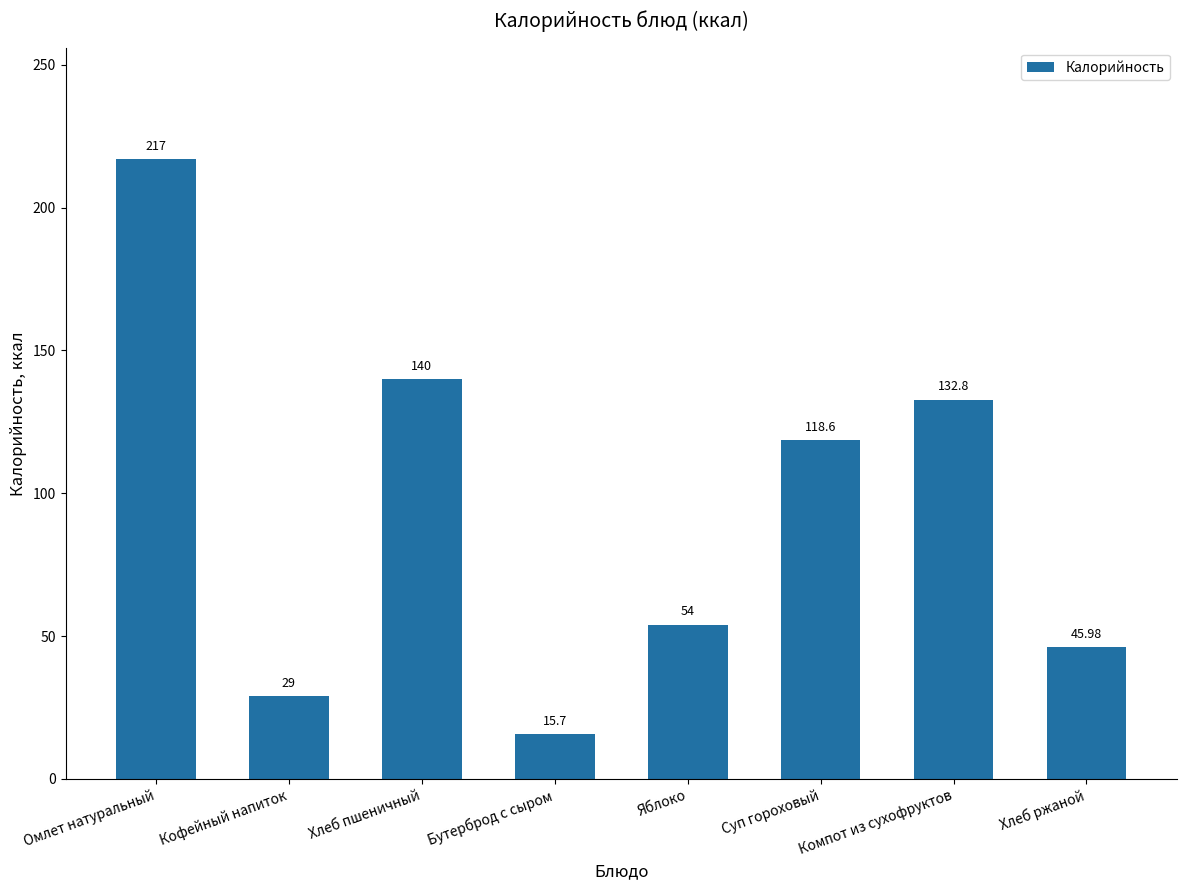

What is the sum of the values at Хлеб пшеничный and Кофейный напиток?

169.0